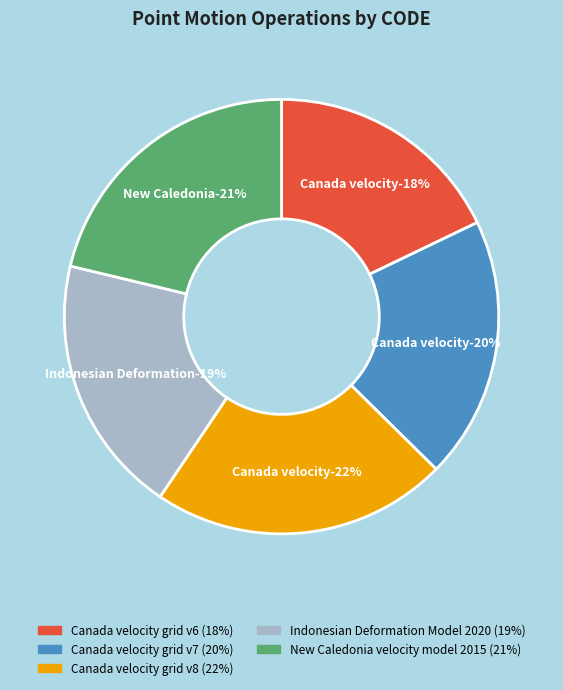

True or false: Indonesian Deformation Model 2020 accounts for 19% of the total.

True